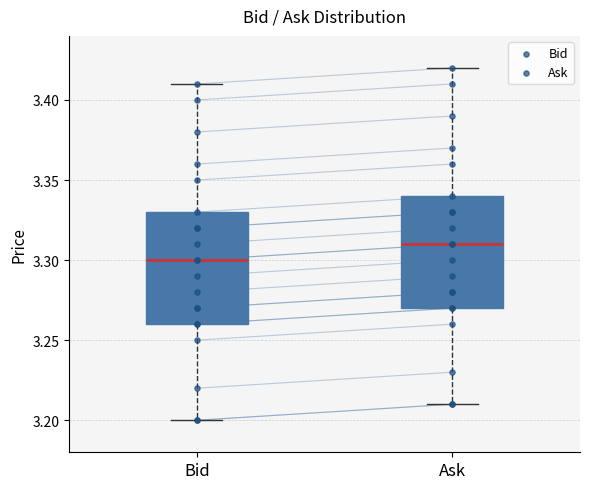

Reading left to right, read every box against the y-axis: the position of its median line, the range the box covers, and the ends of its whiskers. The values are not printed on the chart, so give them approximately, as read against the axis.

Bid: median 3.30, box 3.26 to 3.33, whiskers 3.20 to 3.41
Ask: median 3.31, box 3.27 to 3.34, whiskers 3.21 to 3.42